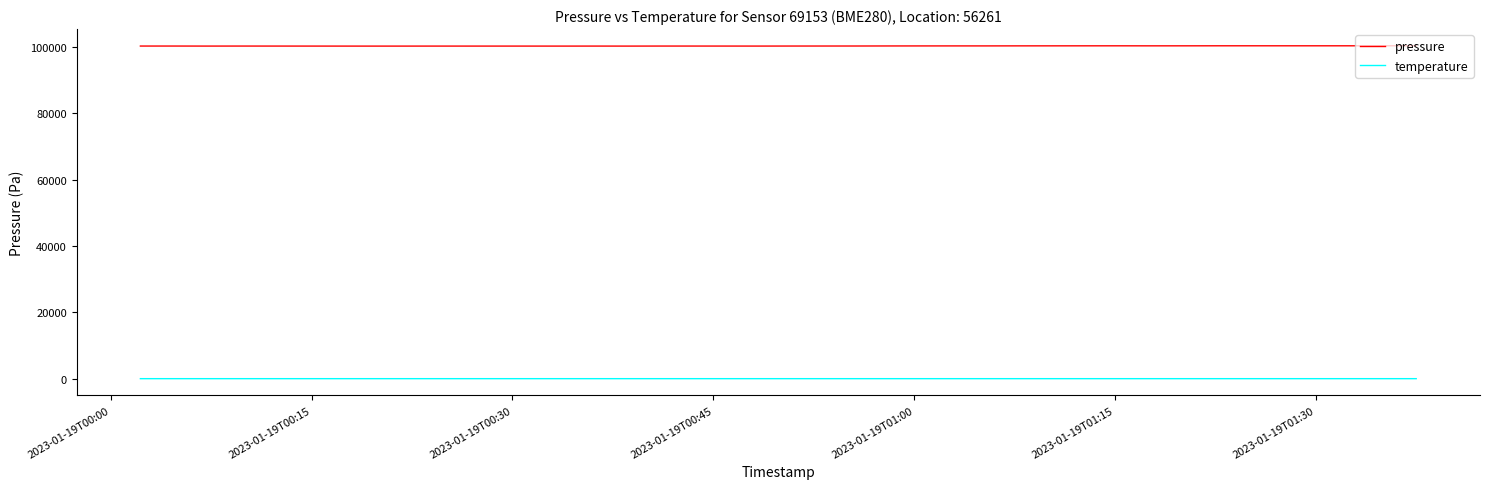

In pressure, how many points are lower than both neighbors (excluding endpoints)?

9